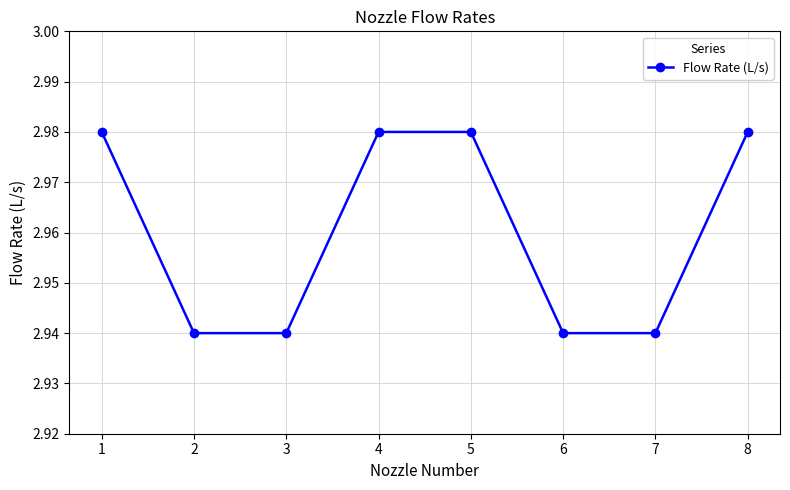

Does the chart have visible grid lines?

Yes